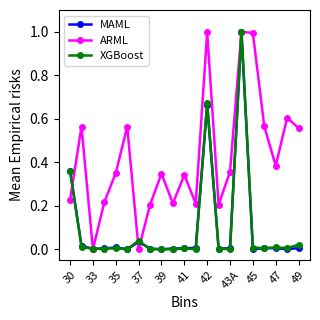

What is the sum of all XGBoost values?

2.1